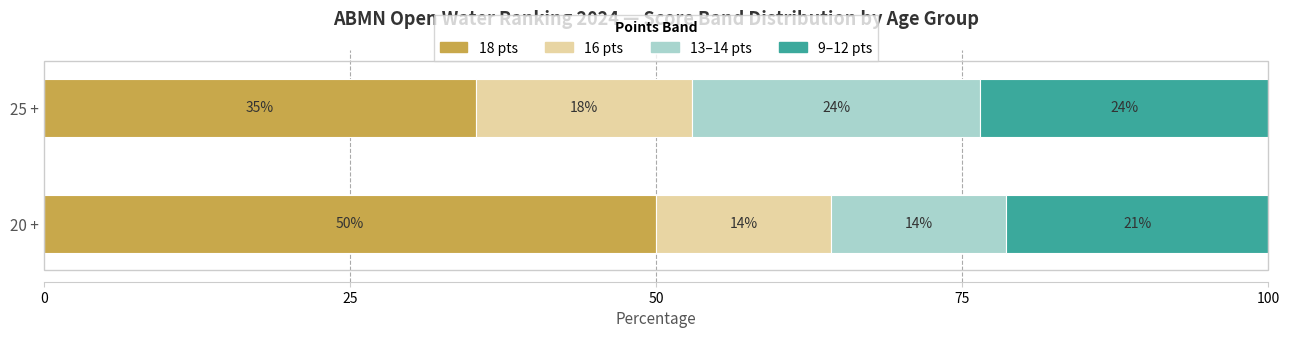

At which category is the sum across all series the highest?

25 +